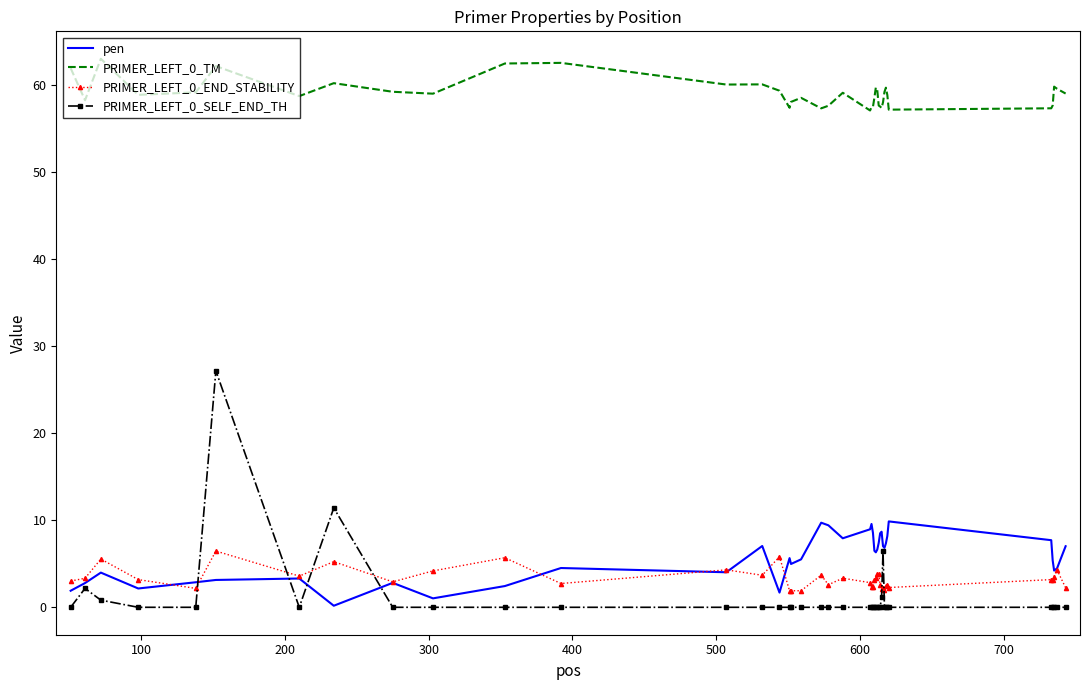

Which series has the largest total across all categories?

PRIMER_LEFT_0_TM